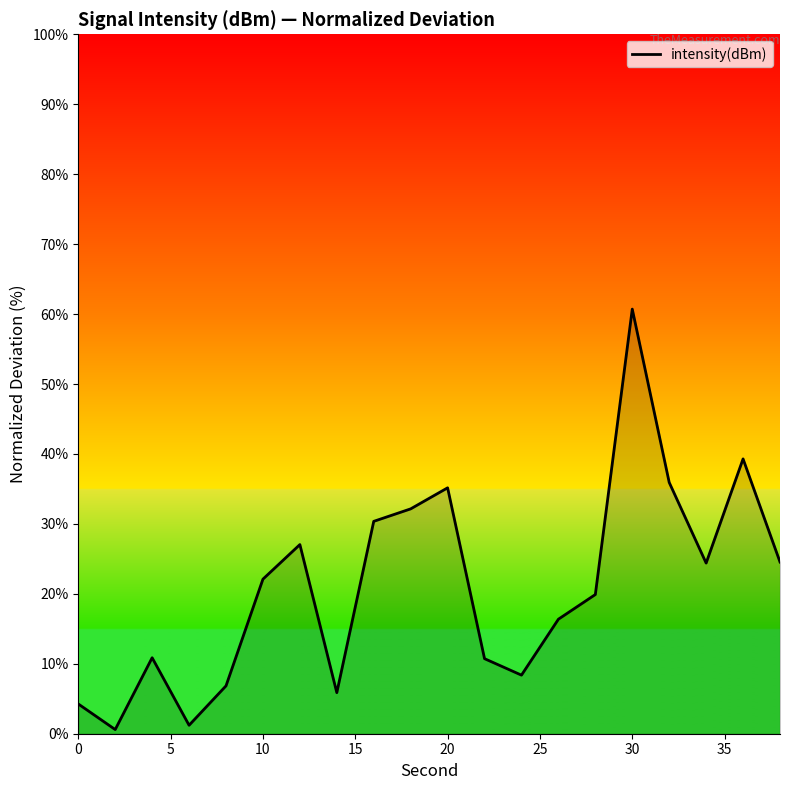

What is the greatest value displayed?

60.7